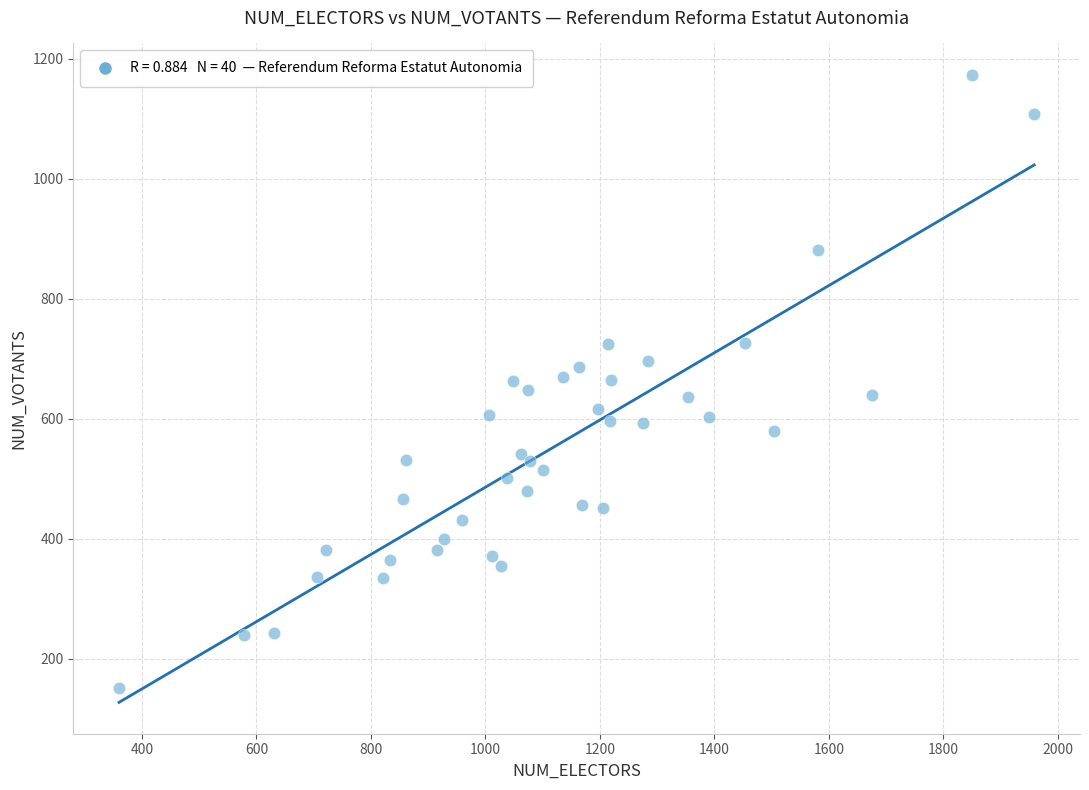

What is the range of X values (max minus min)?

1599